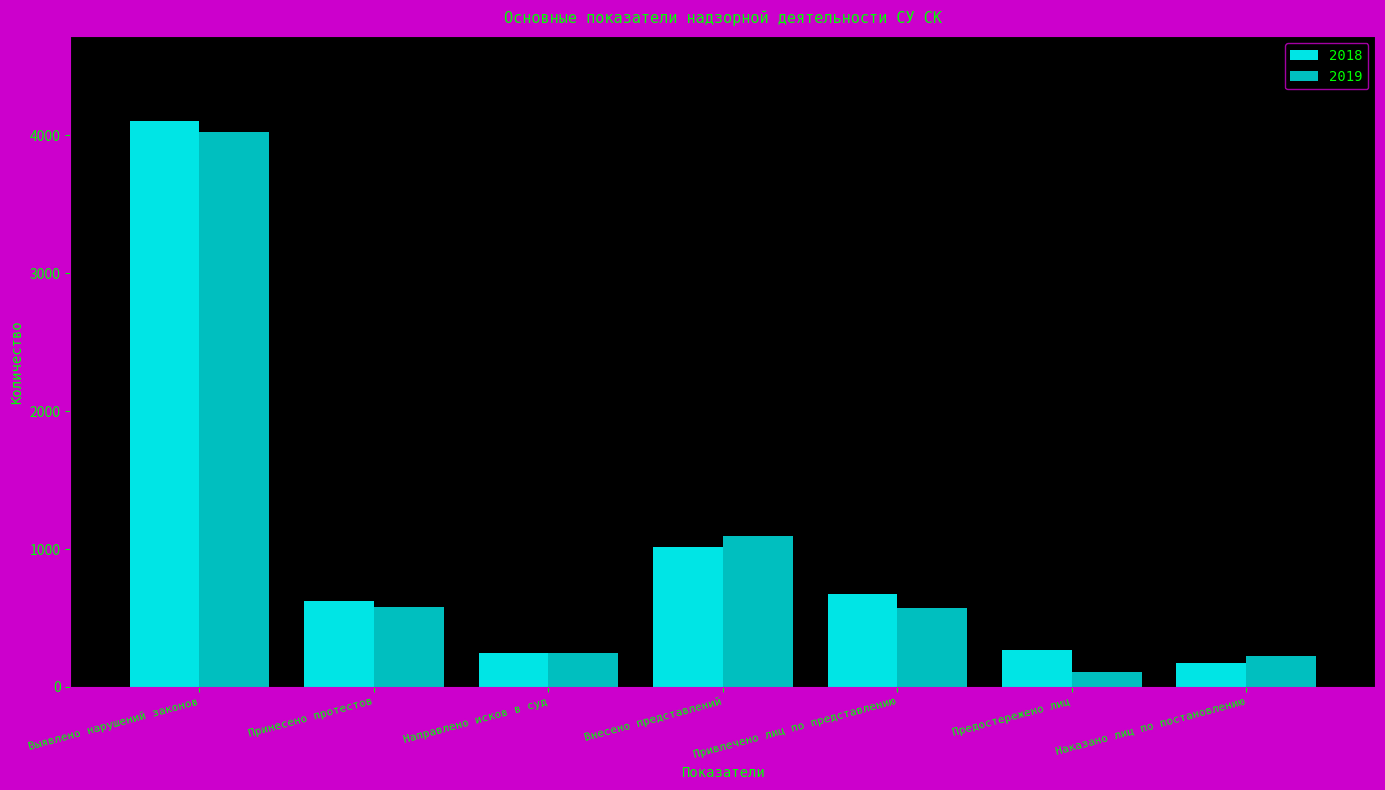

What is the value of the 2019 bar at the 2nd from the left?

580